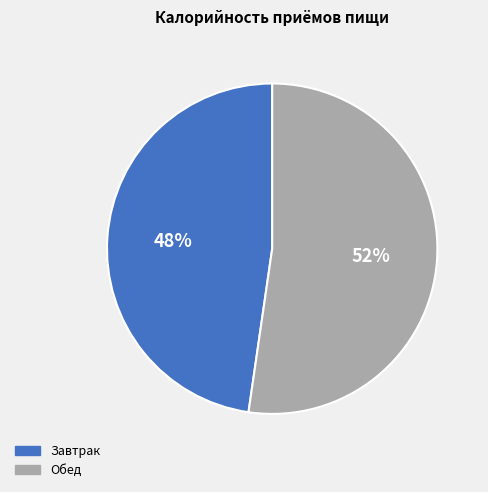

Which category has the biggest portion of the pie?

Обед